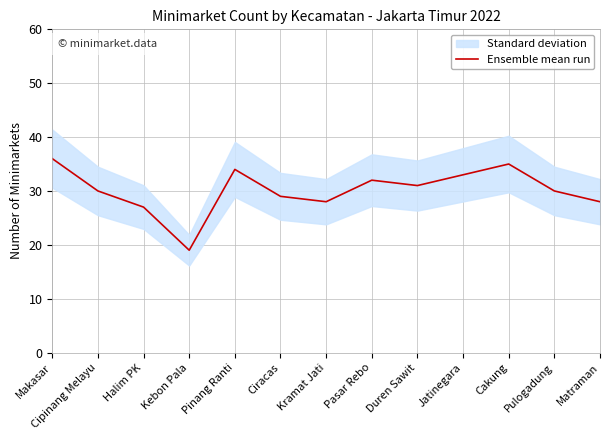

What position from the left is Cakung?

11